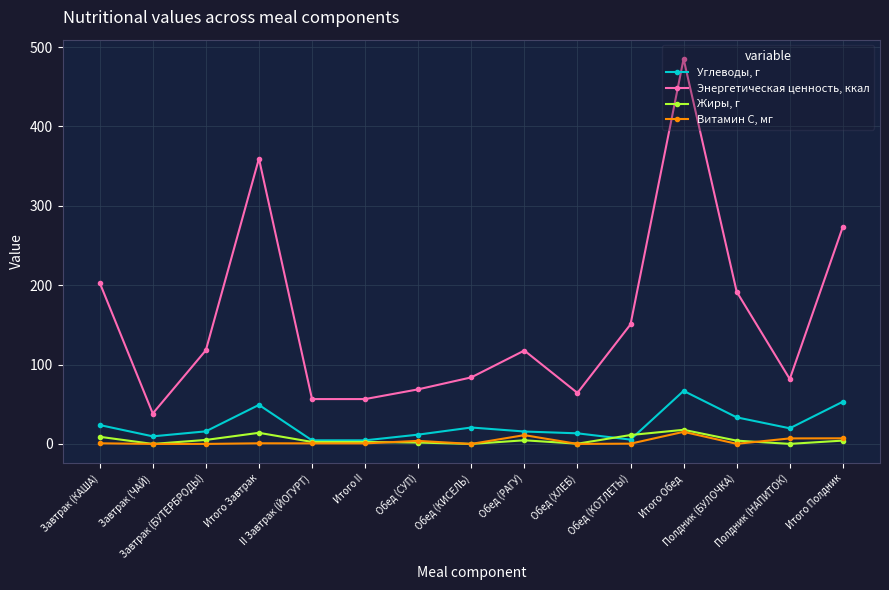

Does the chart display data point markers on the line(s)?

Yes